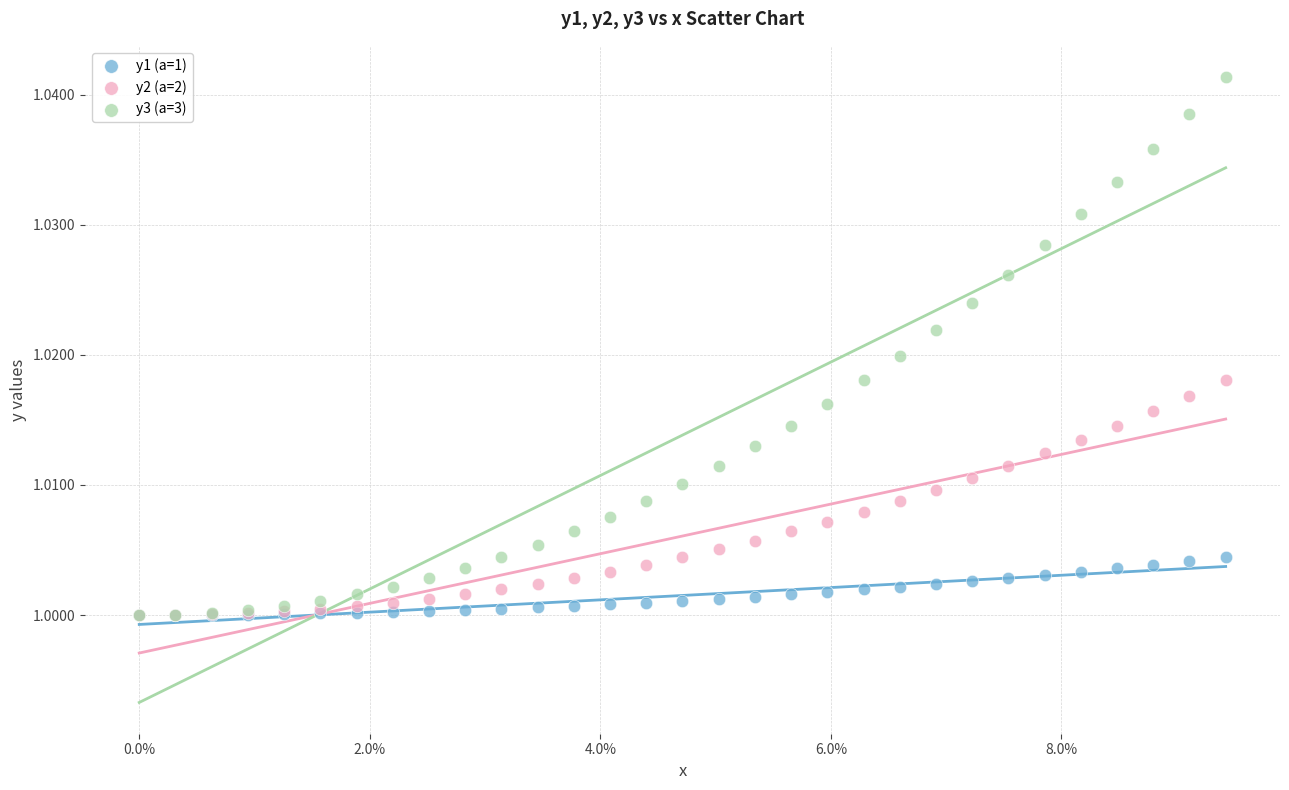

What are all the series names shown in the legend?

y1 (a=1), y2 (a=2), y3 (a=3)